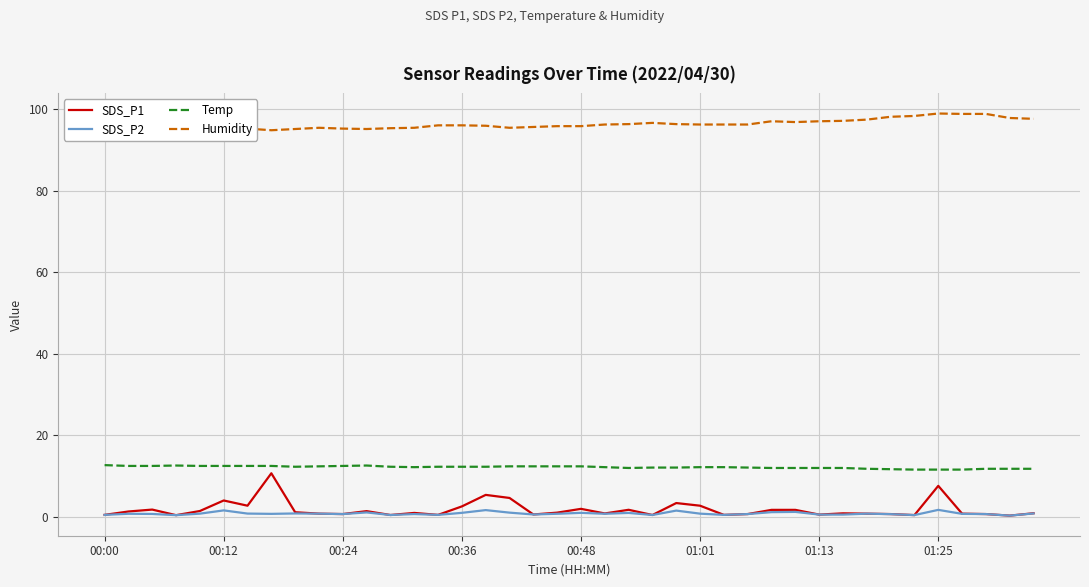

True or false: SDS_P1 and Temp intersect in this chart.

False